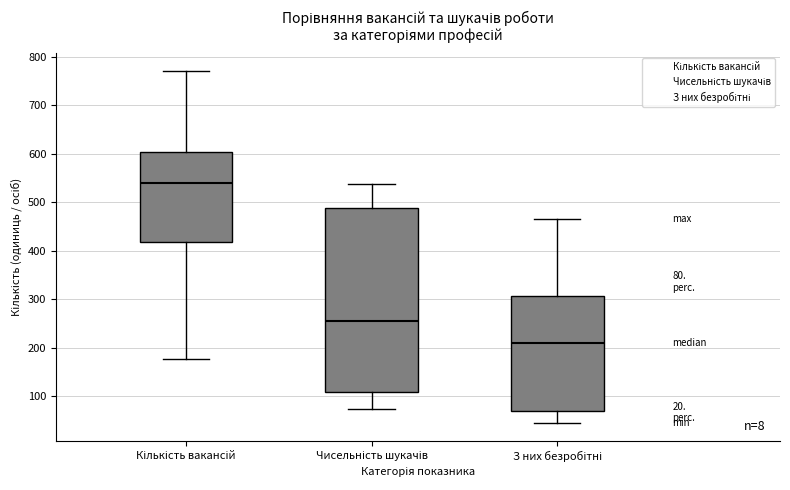

Which box's median line is the lowest?

З них безробітні